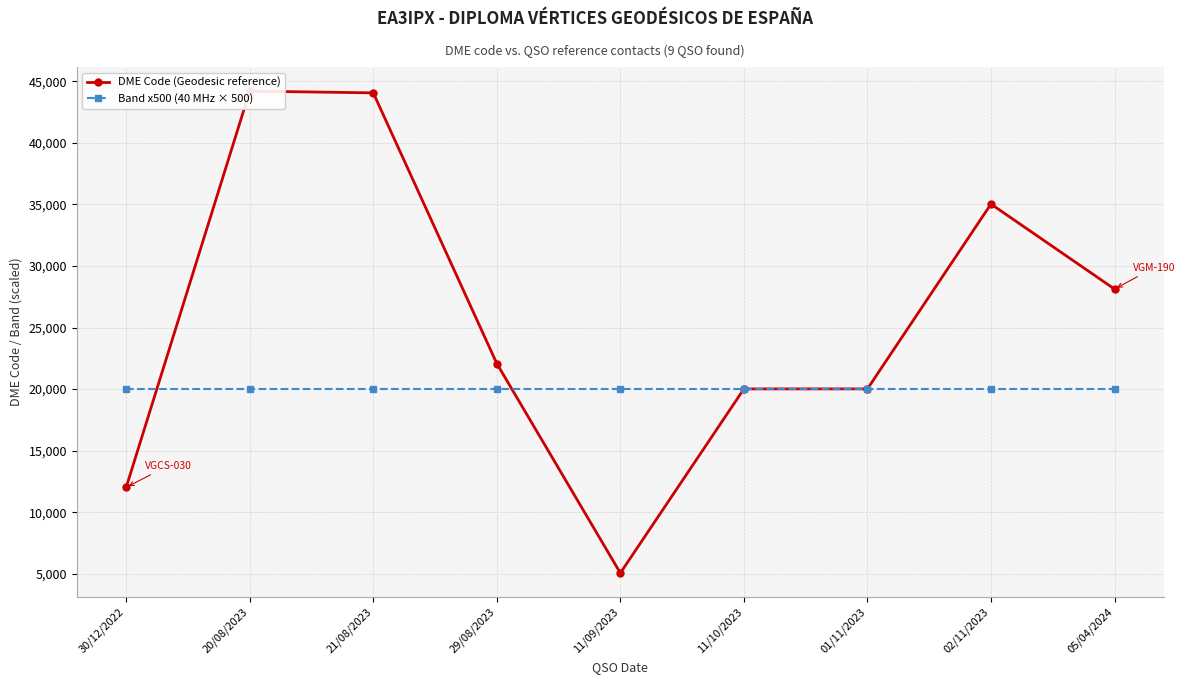

Is it true that Band x500 (40 MHz × 500) equals 20000 at 01/11/2023?

True